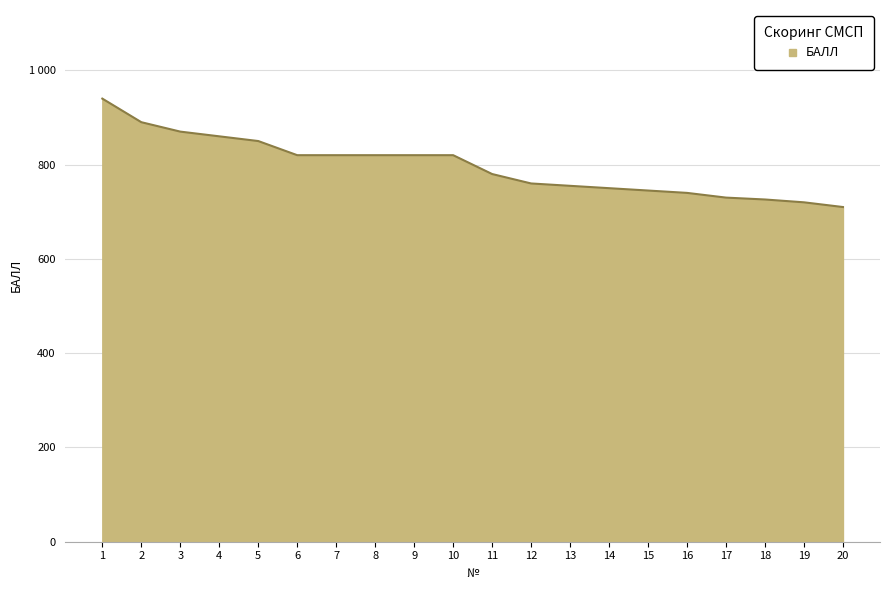

What is the change in value from 14 to 17?

-20